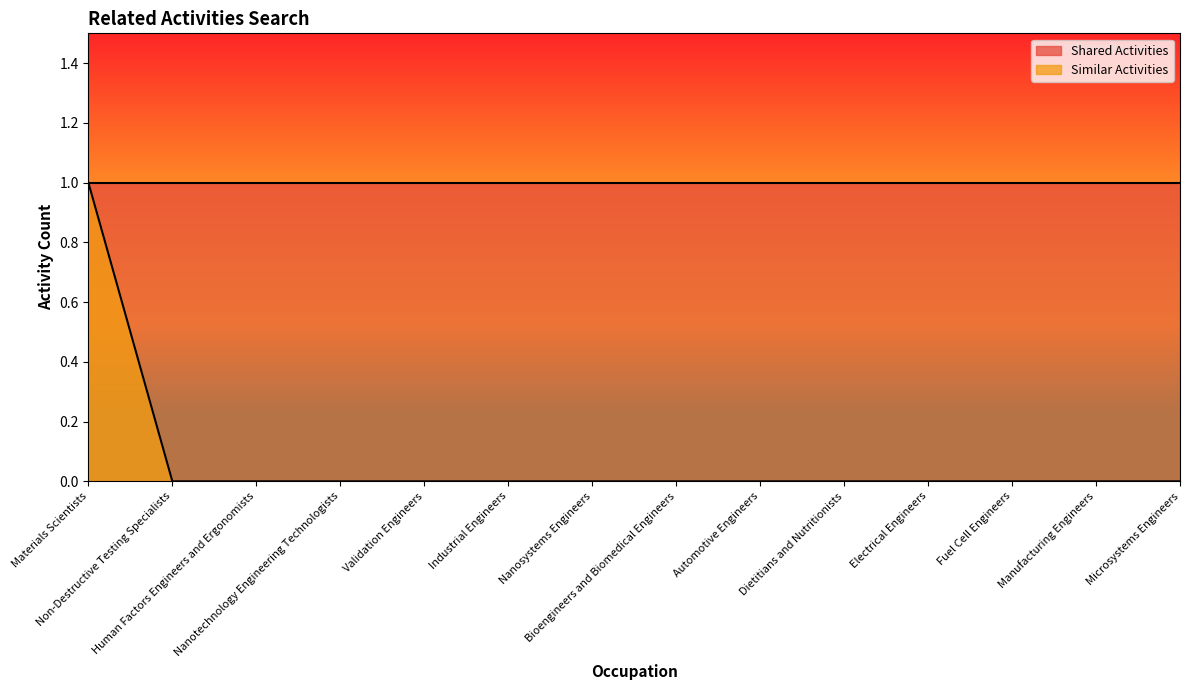

What is the greatest value displayed?

1